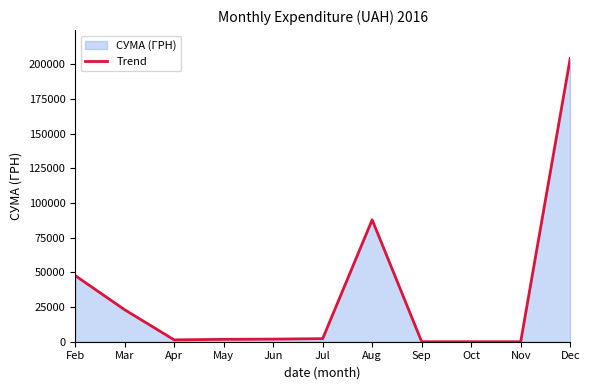

Rank the categories by value from highest to lowest.

Dec, Aug, Feb, Mar, Jul, Jun, May, Apr, Sep, Oct, Nov